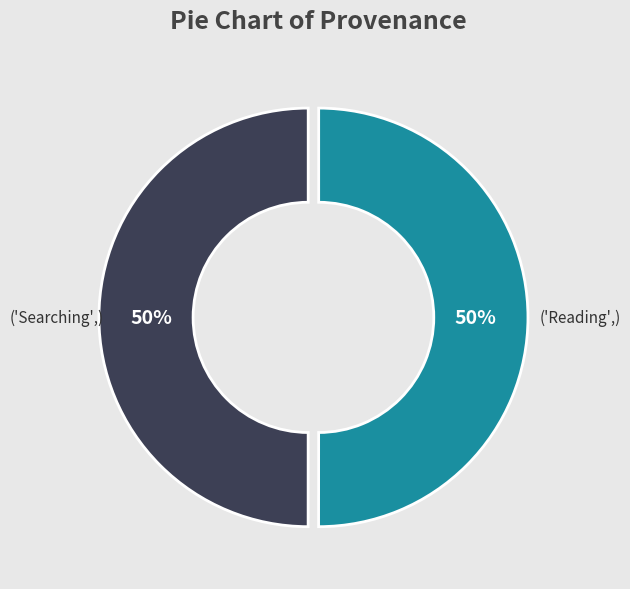

To the nearest percent, what is the average slice percentage?

50%